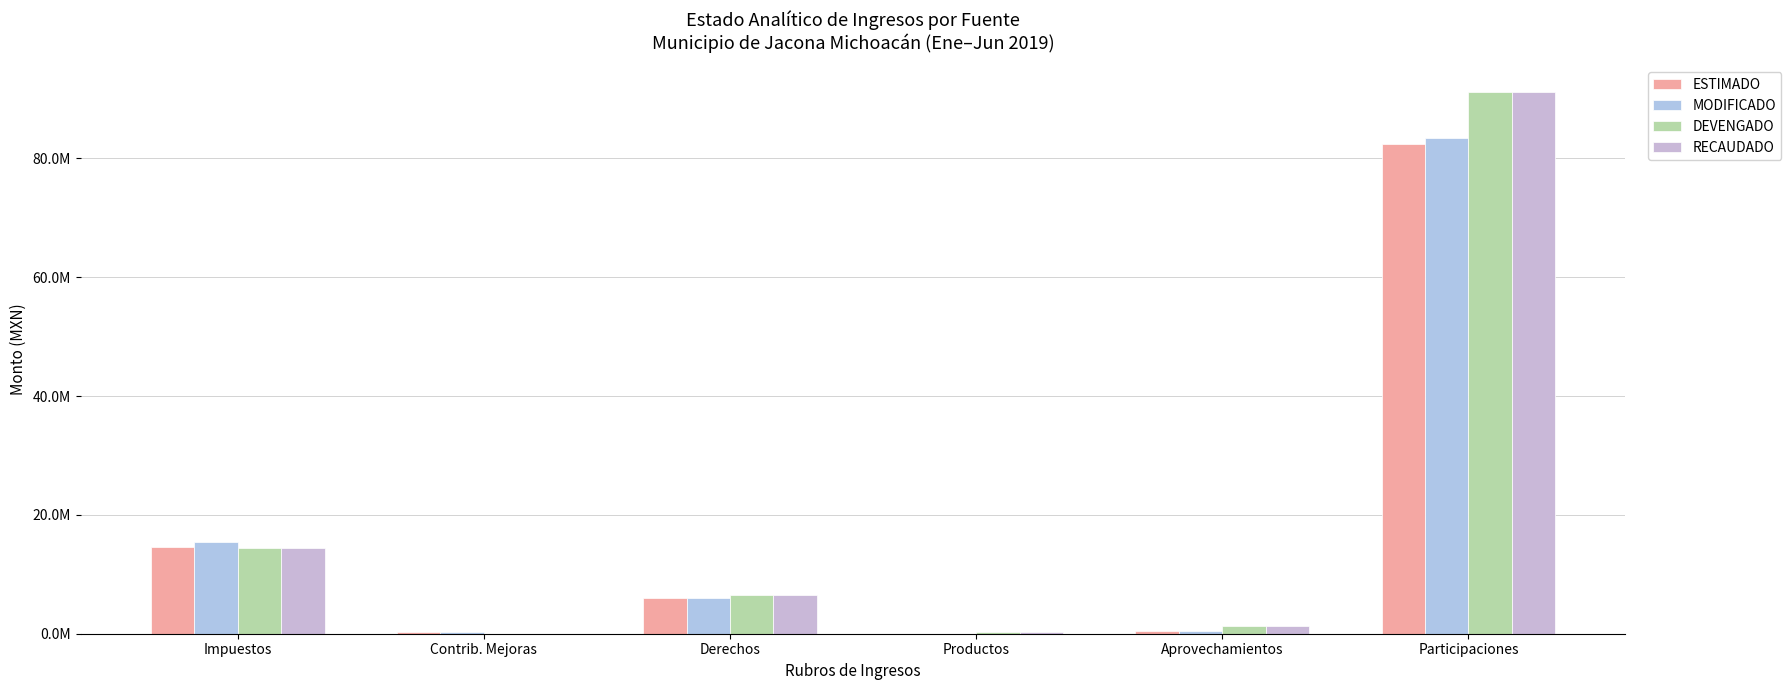

Where does the DEVENGADO series first go above 6553721?

Impuestos